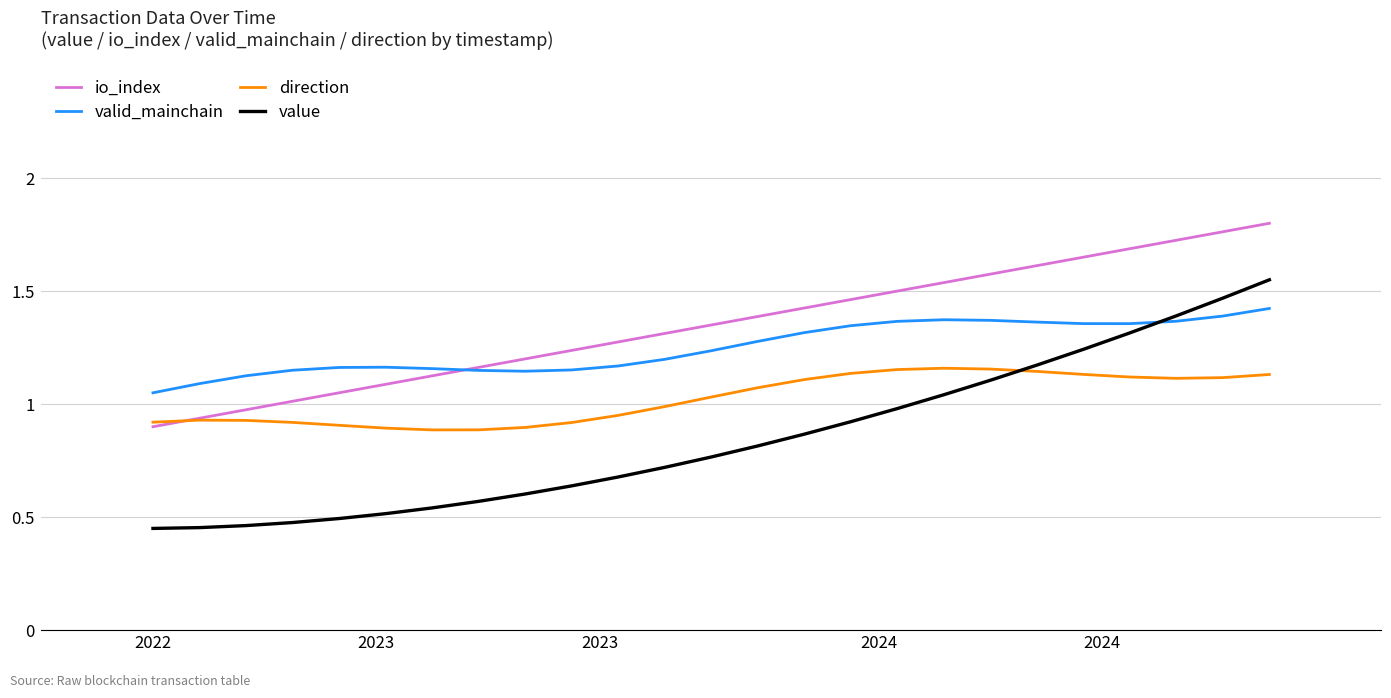

True or false: valid_mainchain and direction intersect in this chart.

False